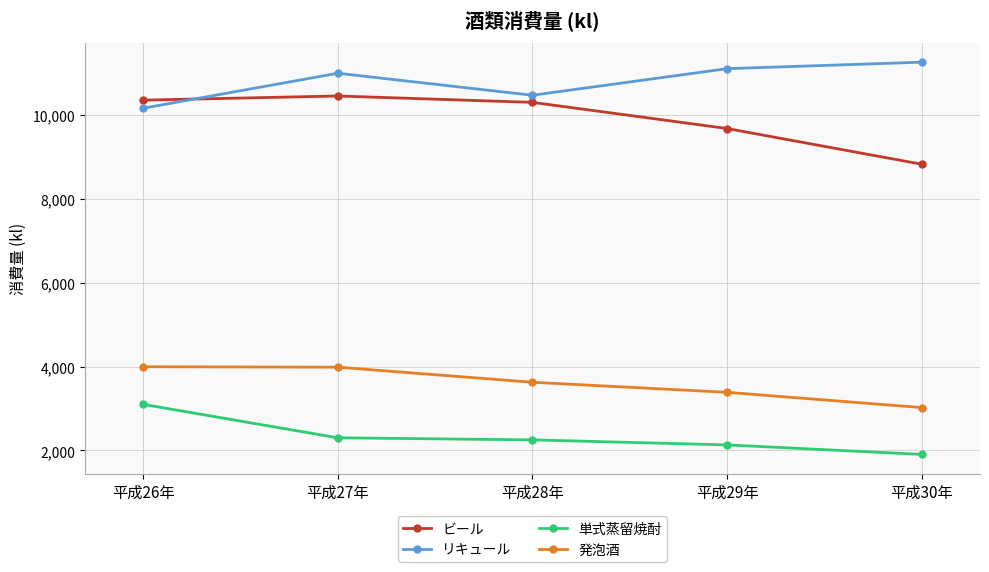

What are all the series names shown in the legend?

ビール, リキュール, 単式蒸留焼酎, 発泡酒